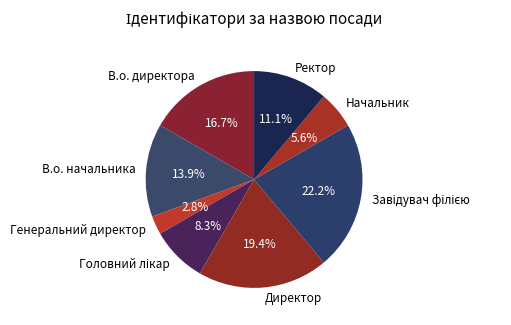

Does Директор represent more than half of the total?

No